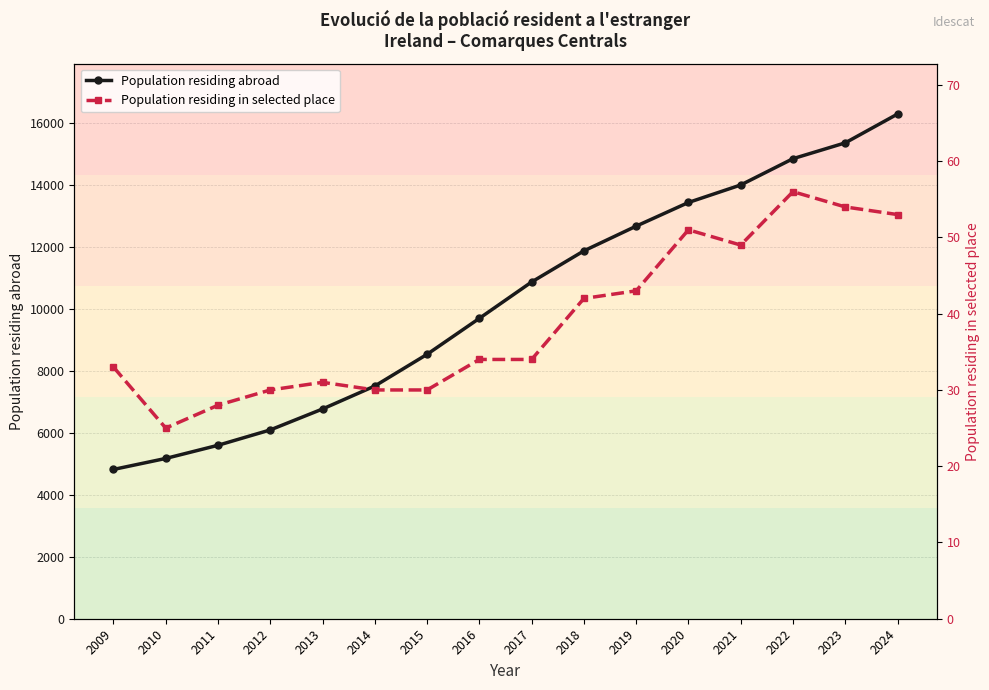

How many series are shown in this chart?

2